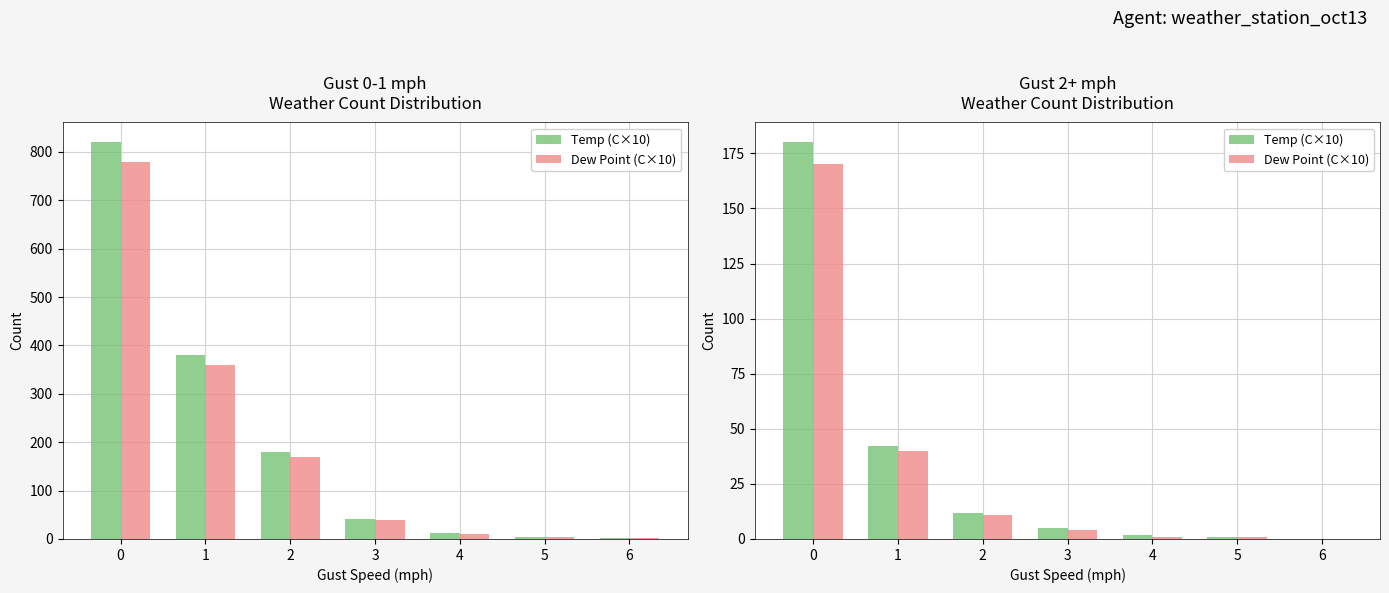

Which series has the largest total across all categories?

Temp (C×10)